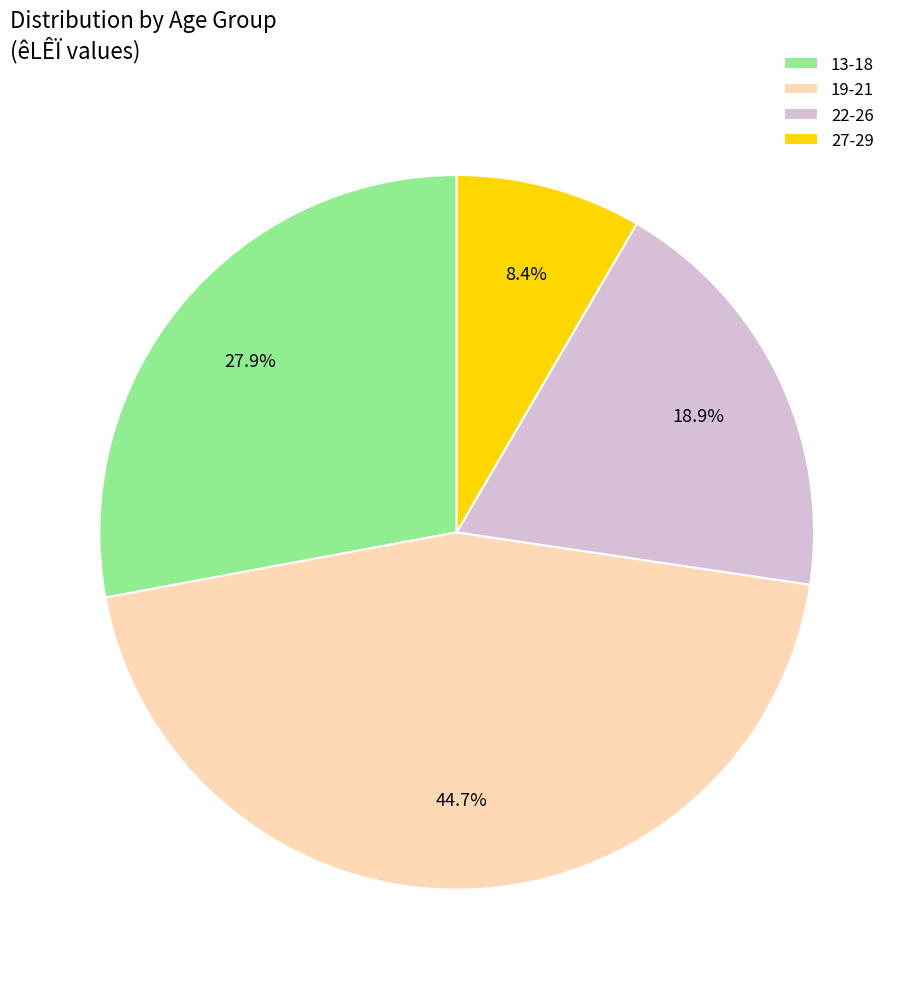

Which has a higher value, 13-18 or 22-26?

13-18